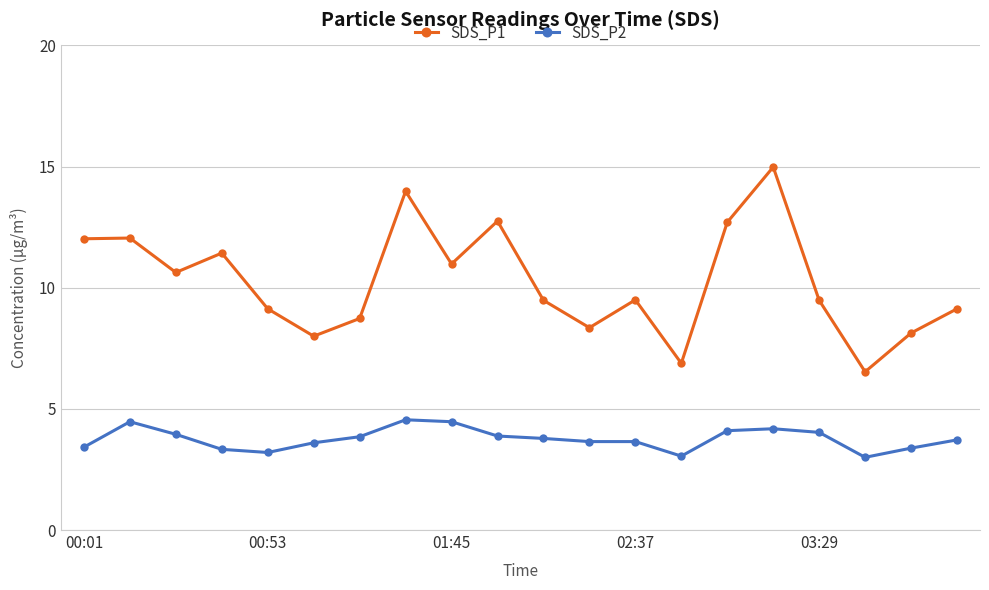

True or false: SDS_P2 and SDS_P1 intersect in this chart.

False